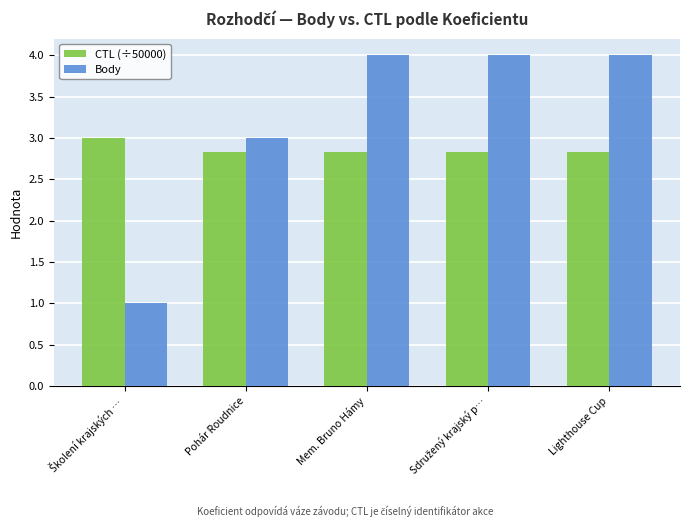

What position from the right is Lighthouse Cup?

1